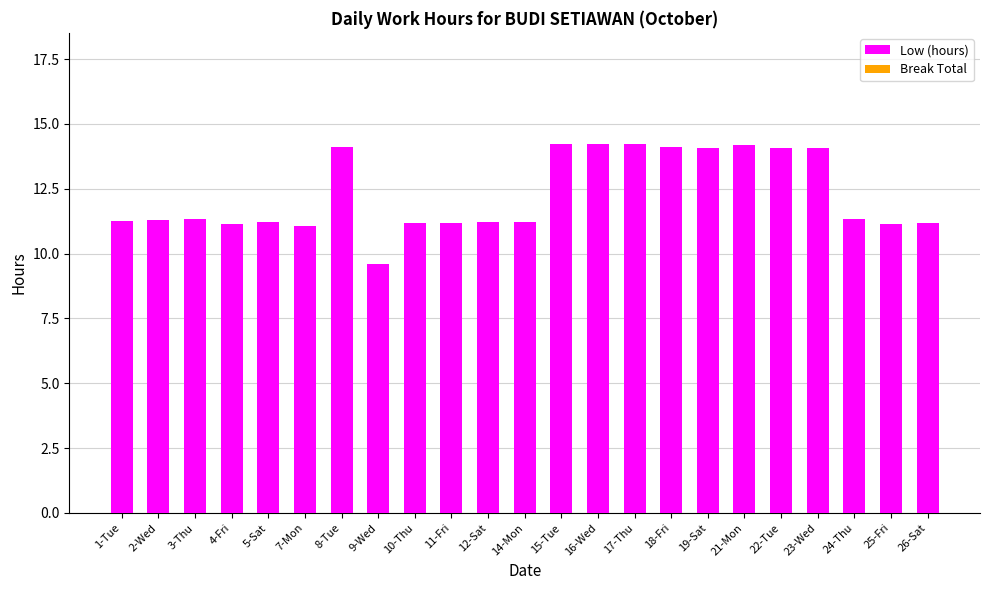

How many categories are shown in the chart?

23